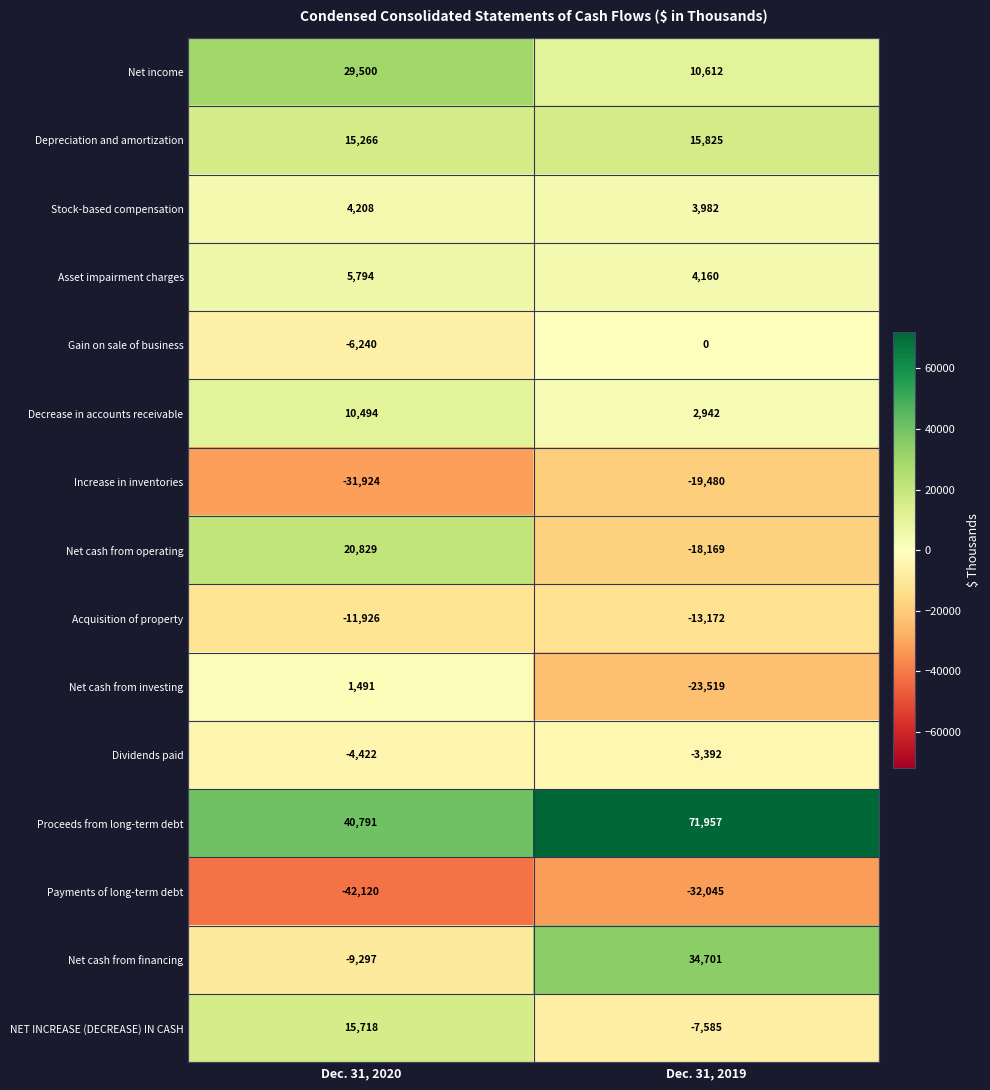

Reading right to left, list all the values displayed in this chart.

Net income: Dec. 31, 2019=10612	Dec. 31, 2020=29500
Depreciation and amortization: Dec. 31, 2019=15825	Dec. 31, 2020=15266
Stock-based compensation: Dec. 31, 2019=3982	Dec. 31, 2020=4208
Asset impairment charges: Dec. 31, 2019=4160	Dec. 31, 2020=5794
Gain on sale of business: Dec. 31, 2019=0	Dec. 31, 2020=-6240
Decrease in accounts receivable: Dec. 31, 2019=2942	Dec. 31, 2020=10494
Increase in inventories: Dec. 31, 2019=-19480	Dec. 31, 2020=-31924
Net cash from operating: Dec. 31, 2019=-18169	Dec. 31, 2020=20829
Acquisition of property: Dec. 31, 2019=-13172	Dec. 31, 2020=-11926
Net cash from investing: Dec. 31, 2019=-23519	Dec. 31, 2020=1491
Dividends paid: Dec. 31, 2019=-3392	Dec. 31, 2020=-4422
Proceeds from long-term debt: Dec. 31, 2019=71957	Dec. 31, 2020=40791
Payments of long-term debt: Dec. 31, 2019=-32045	Dec. 31, 2020=-42120
Net cash from financing: Dec. 31, 2019=34701	Dec. 31, 2020=-9297
NET INCREASE (DECREASE) IN CASH: Dec. 31, 2019=-7585	Dec. 31, 2020=15718